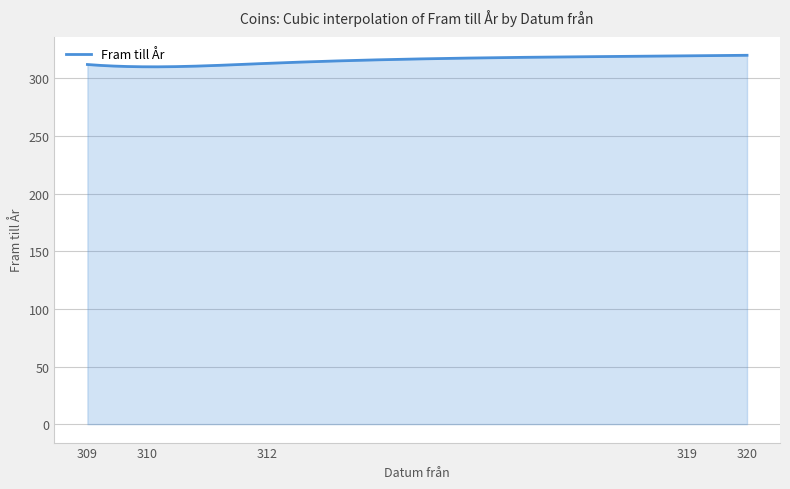

What is the smallest value displayed?

310.0